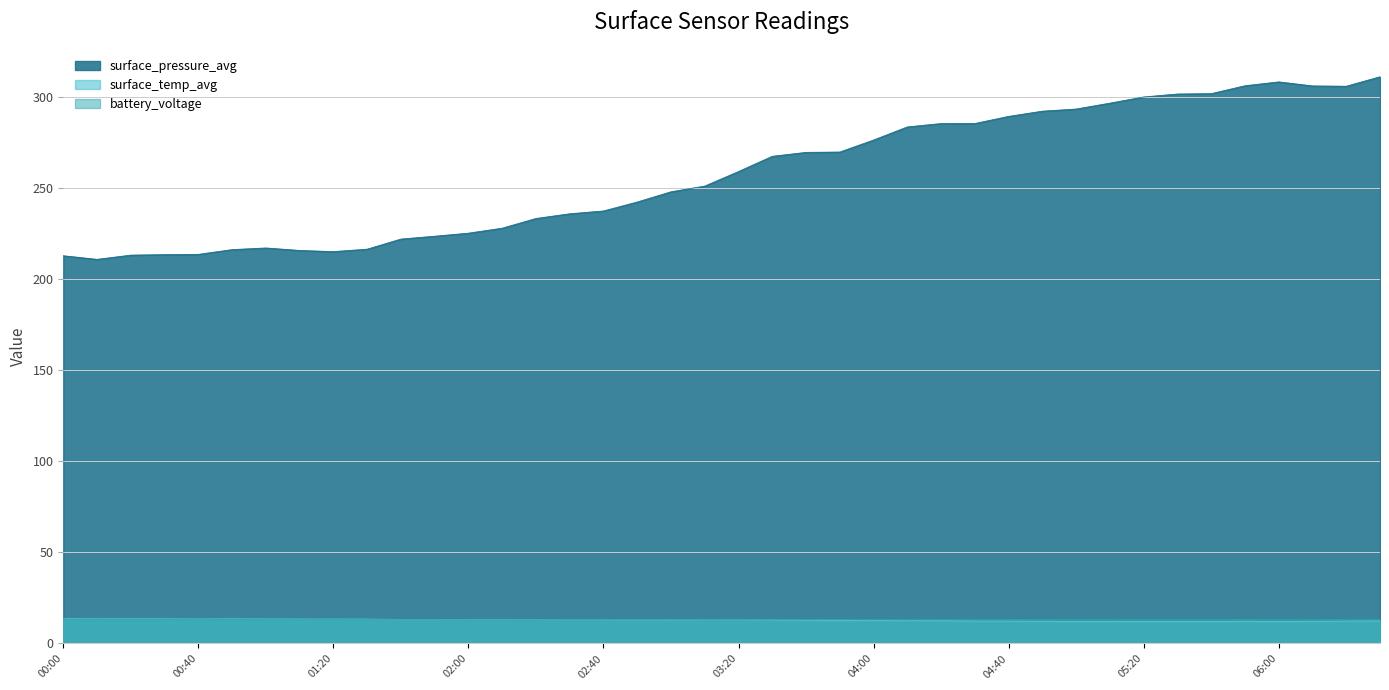

True or false: surface_pressure_avg and surface_temp_avg cross at least once.

False